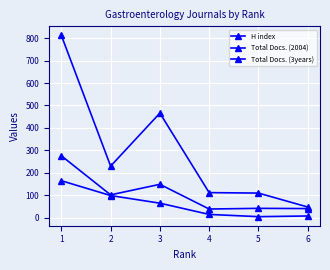

Count the number of categories in the chart.

6